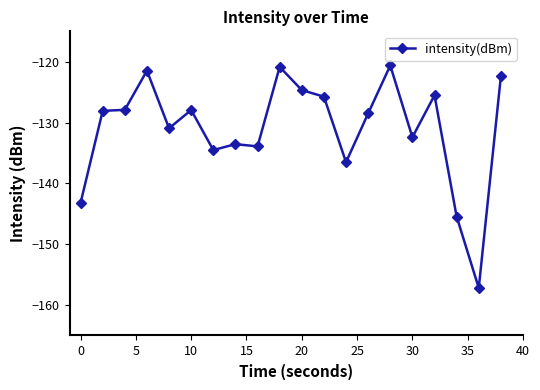

What is the difference between the maximum and minimum values?

36.6